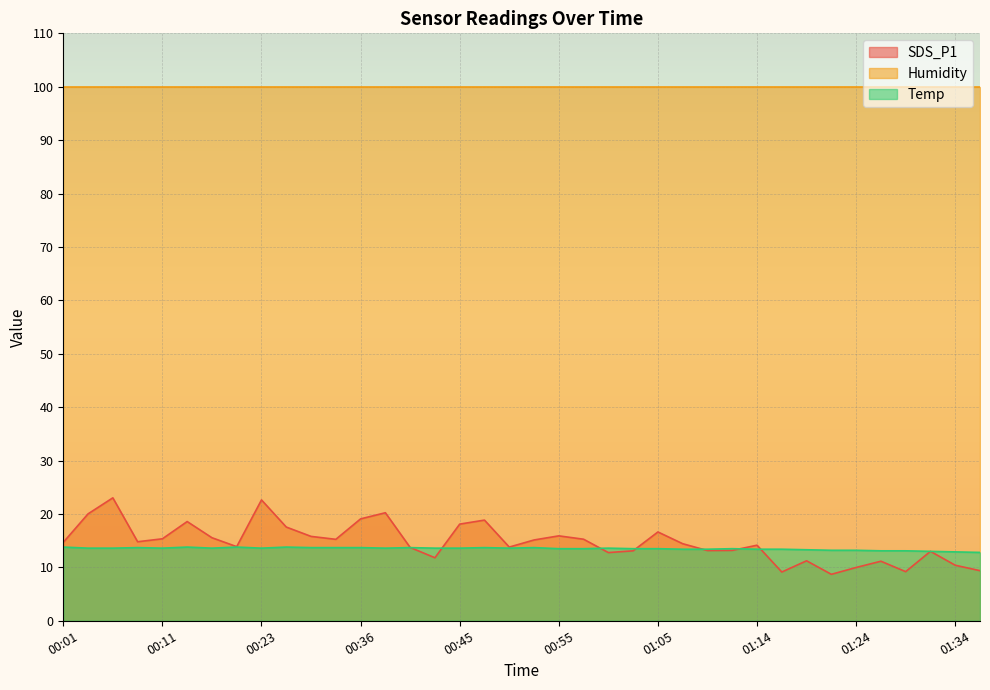

Where is the first local minimum for SDS_P1?

00:09